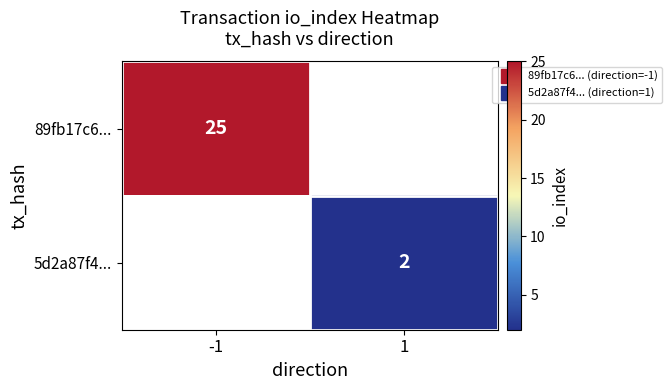

Between 1 and -1, which is larger?

-1